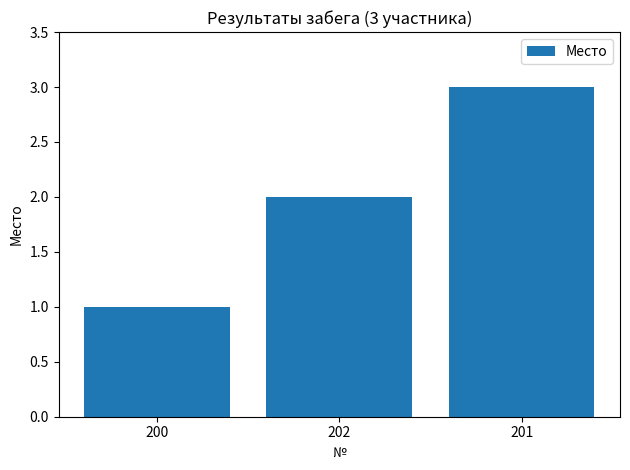

Which category has the highest value across all series?

201